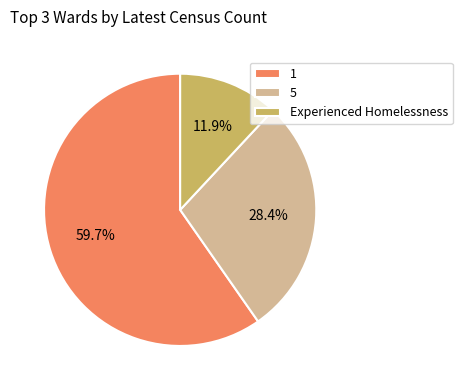

To the nearest percent, what is the difference between the largest and smallest slice percentages?

48%